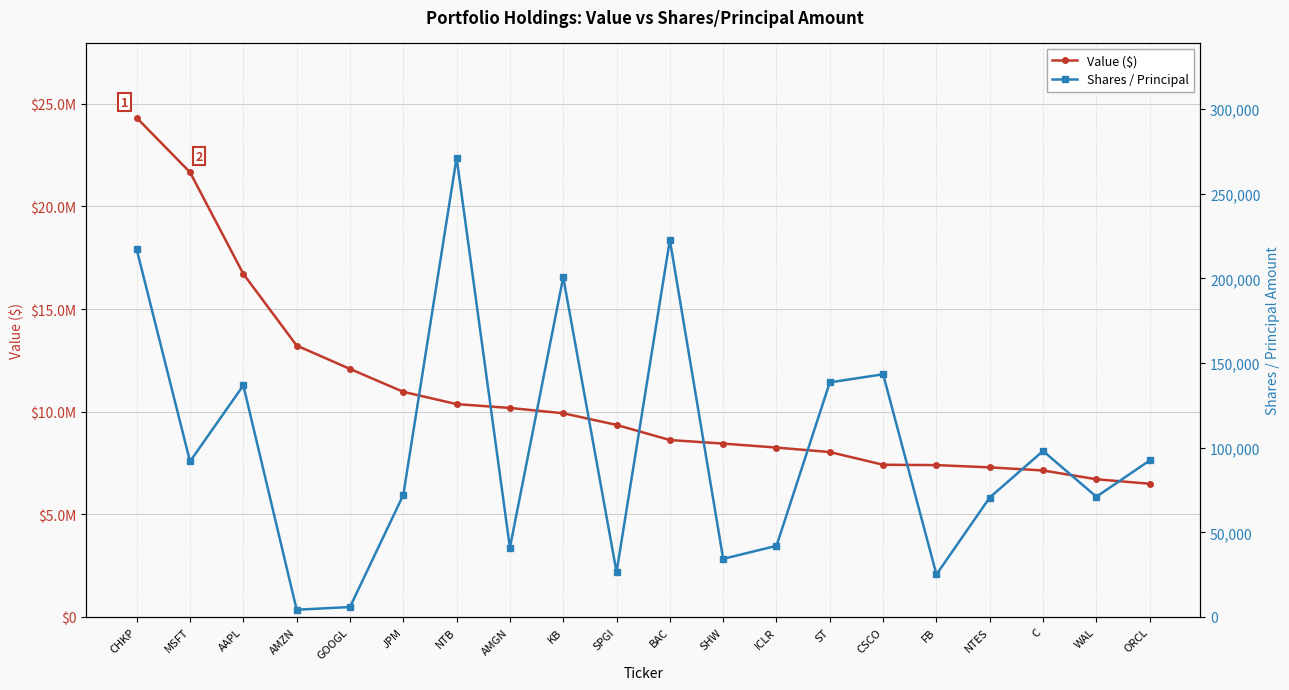

What is the label of the 2nd point from the left?

MSFT